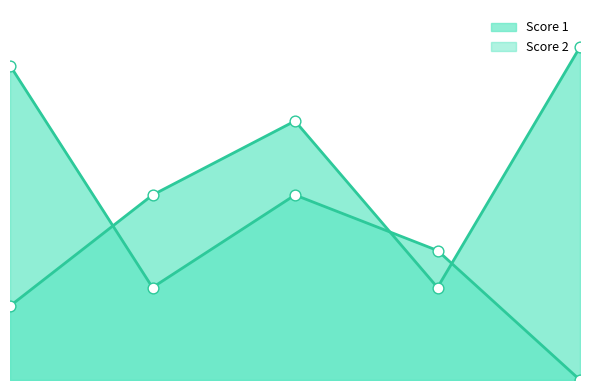

At how many categories does at least one series exceed 8?

4